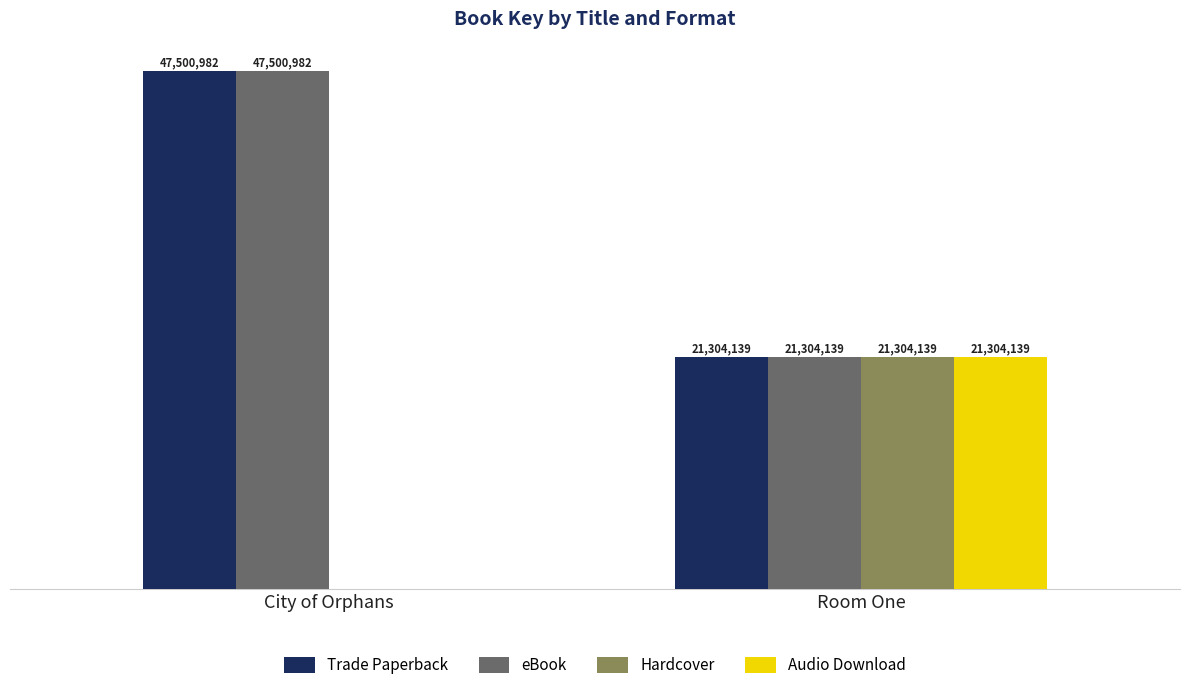

Does the chart contain stacked bars?

No